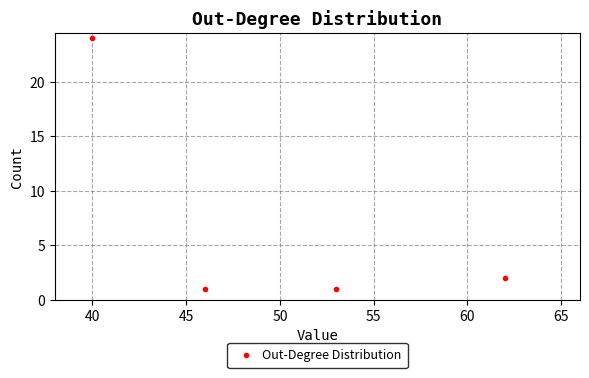

What is the average Y value?

7